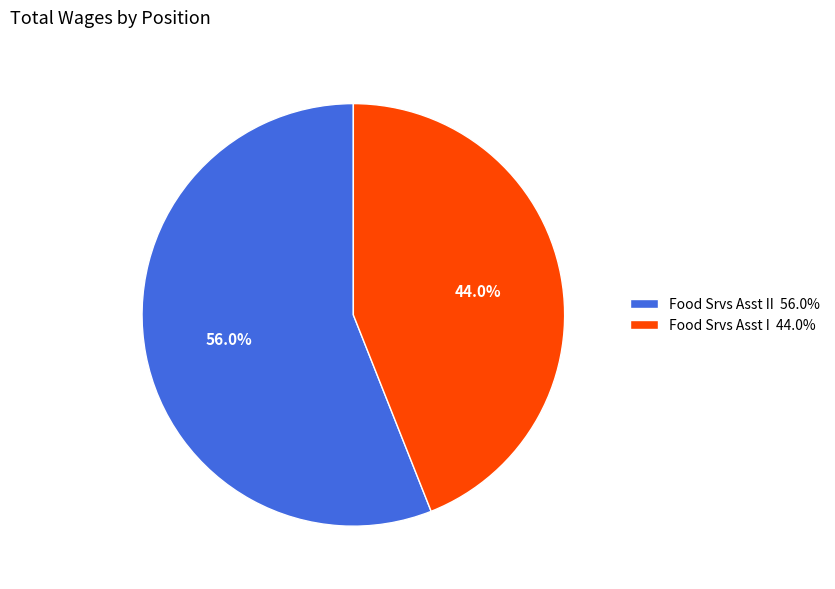

Which category accounts for the majority?

Food Srvs Asst II 56.0%